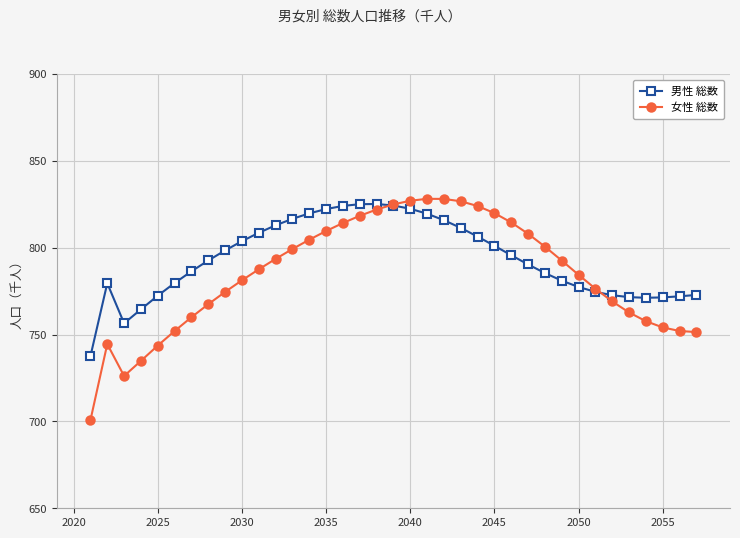

How many values in the 男性 総数 series are below 792?

18